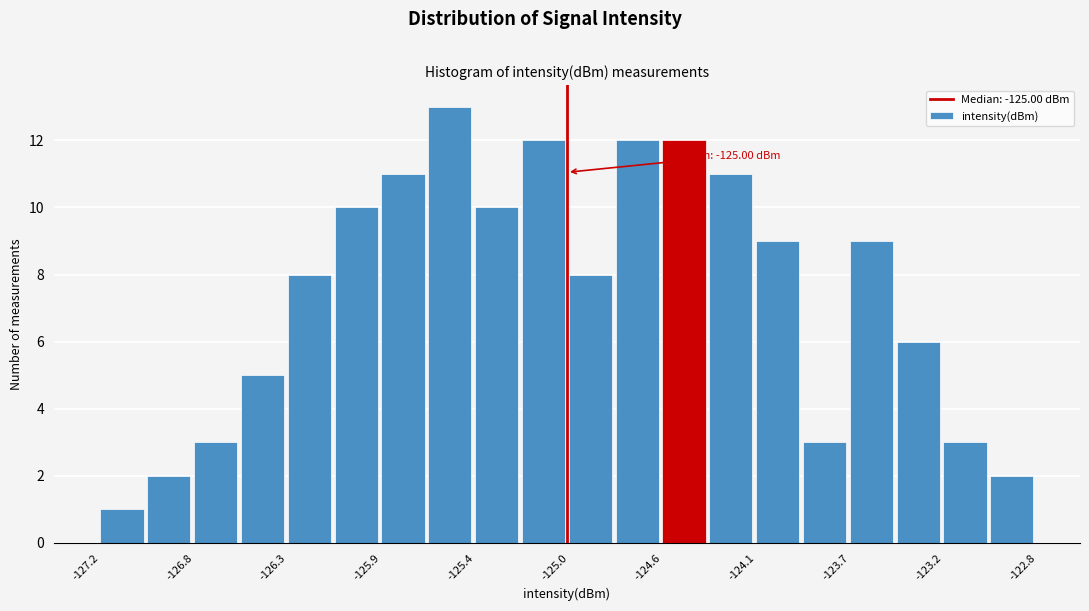

Which range on the x-axis has the tallest bar?

-125.65 to -125.45